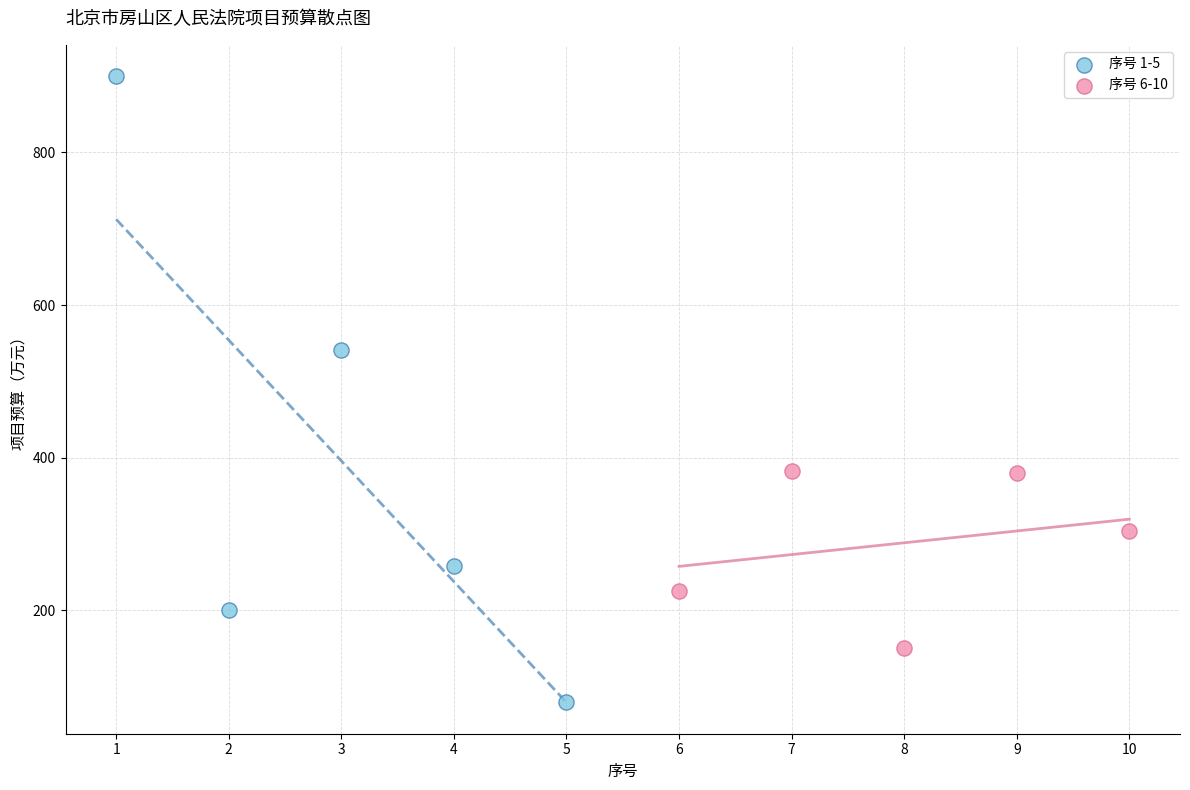

Which series has the widest spread of Y values?

序号 1-5